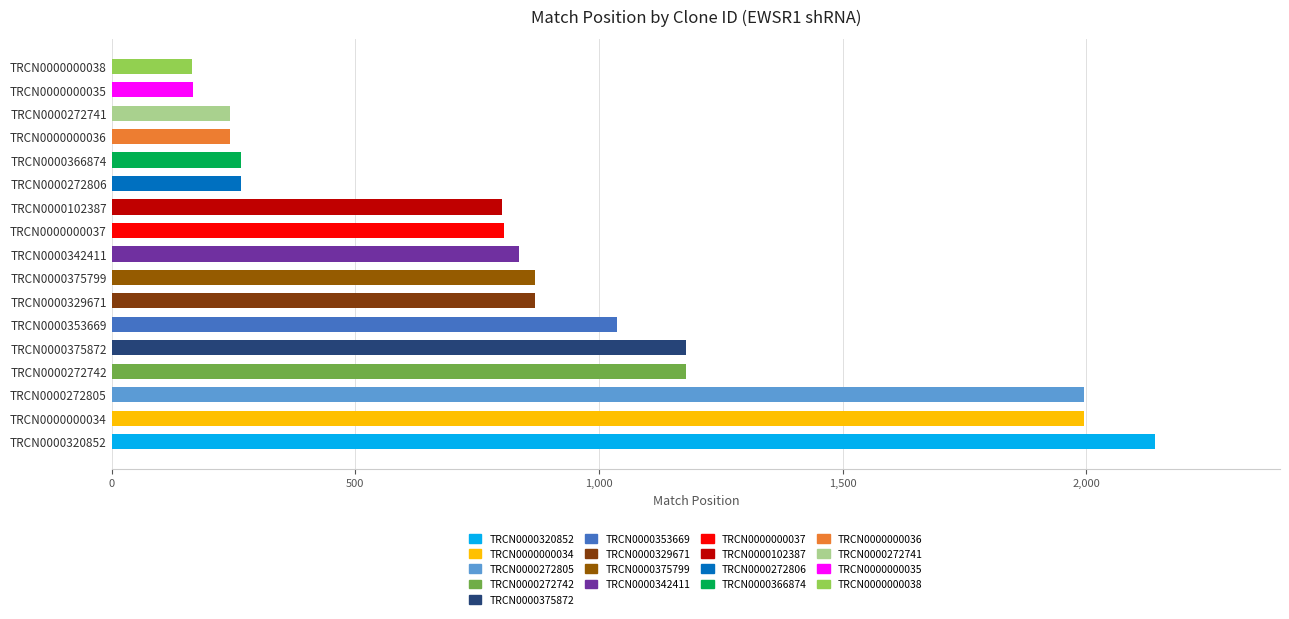

How many bars are there in total?

17